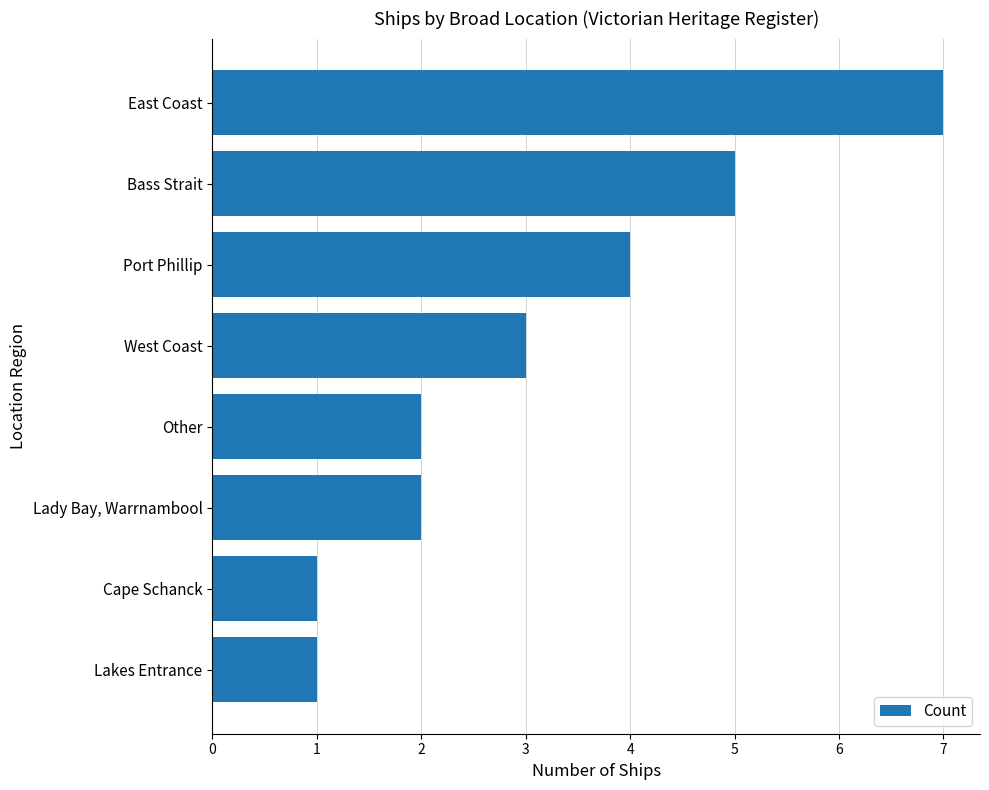

What is the sum of all values?

25